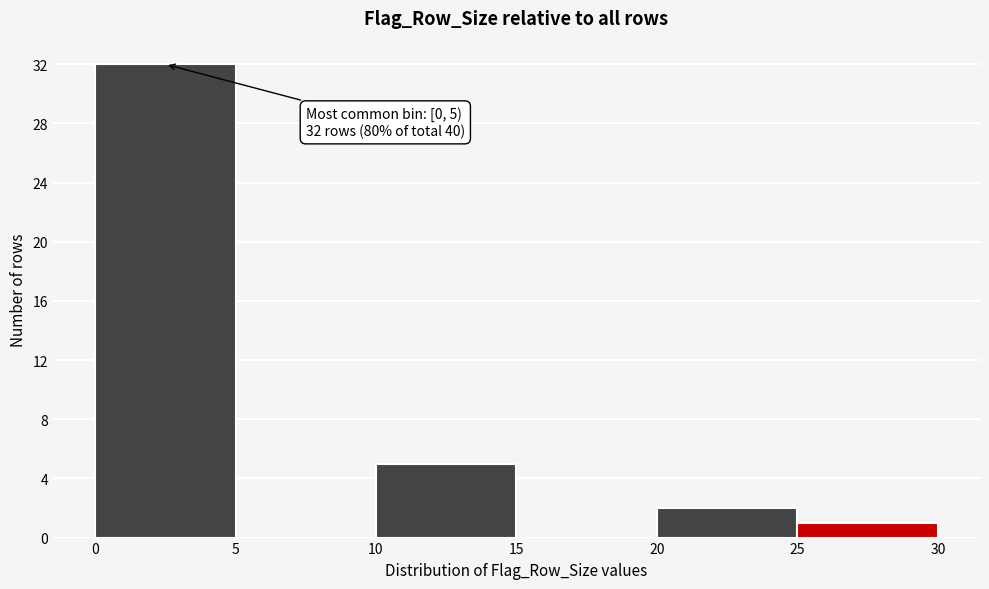

Which range on the x-axis has the tallest bar?

0 to 5